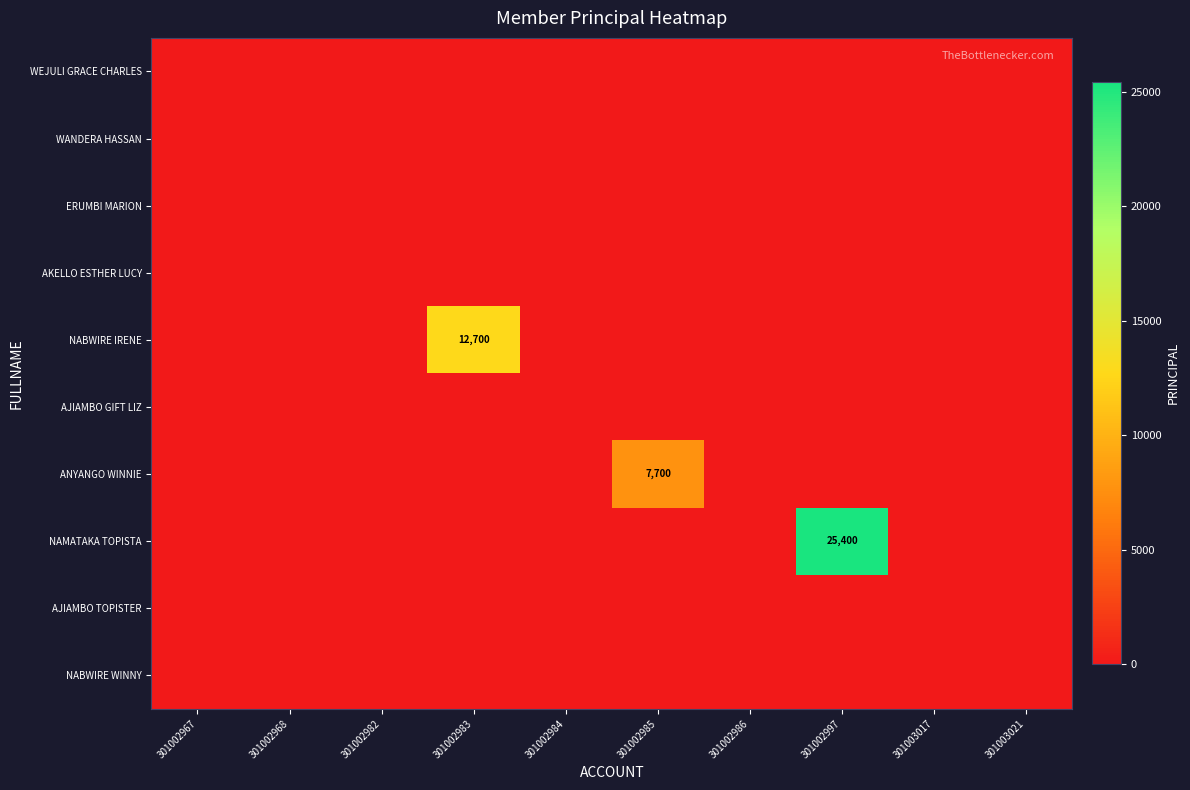

Count the number of categories in the chart.

10